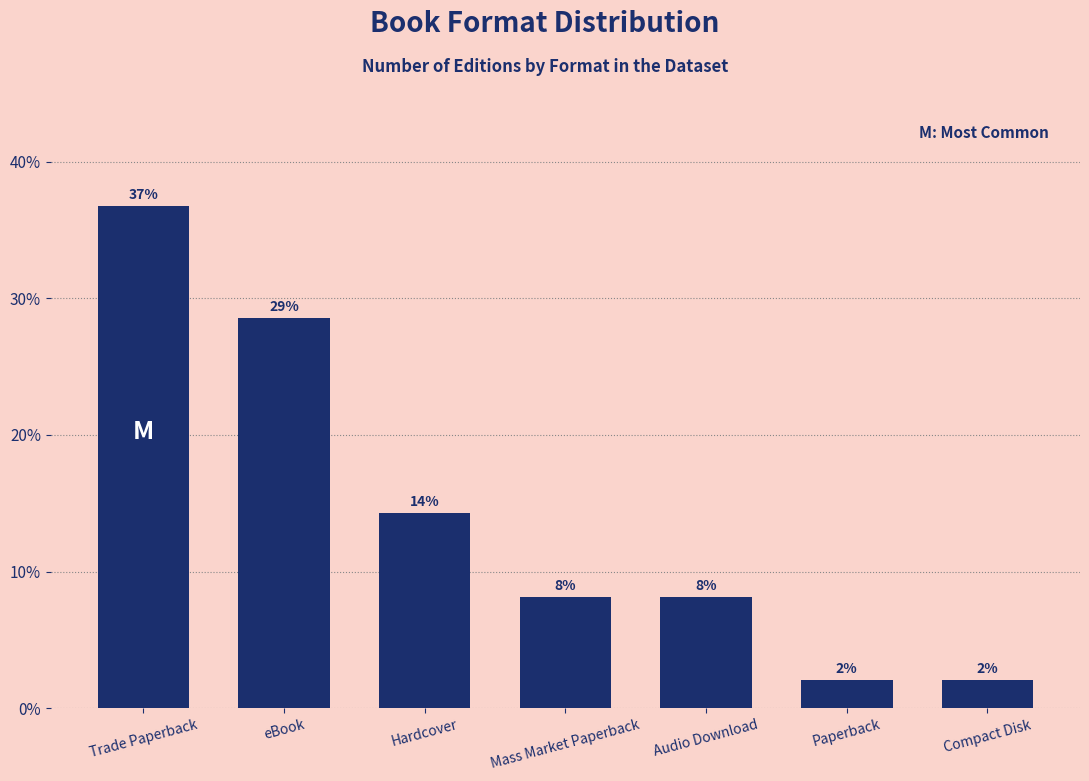

How many bars are there in total?

7